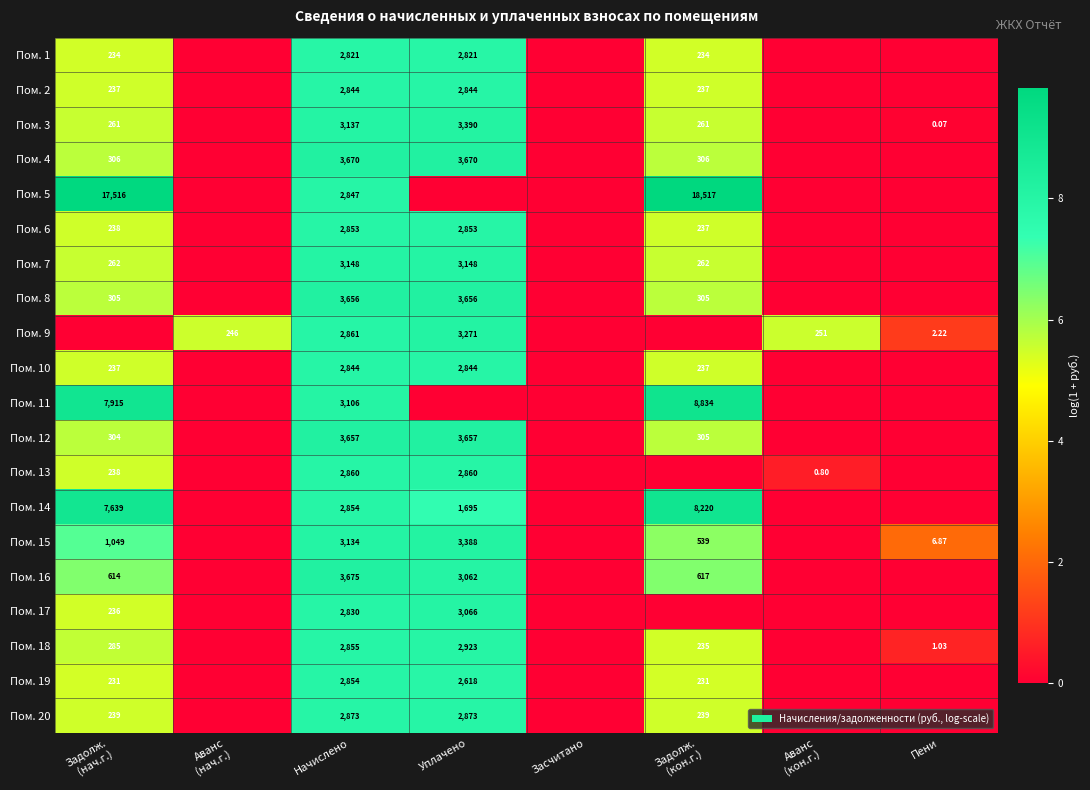

What is the difference between the maximum and minimum values in the Пом. 5 series?

9.8